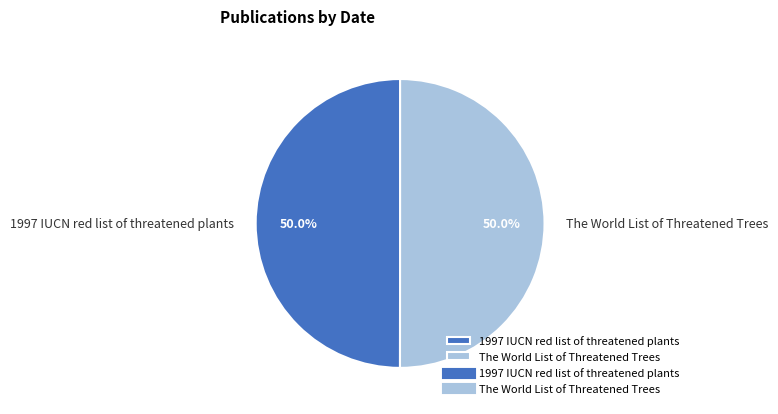

Combined, do 1997 IUCN red list of threatened plants and The World List of Threatened Trees account for over 50%?

Yes